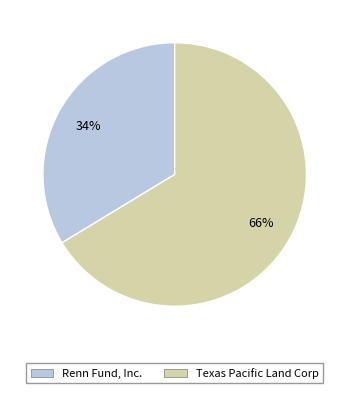

To the nearest percent, what portion does Texas Pacific Land Corp represent?

66%